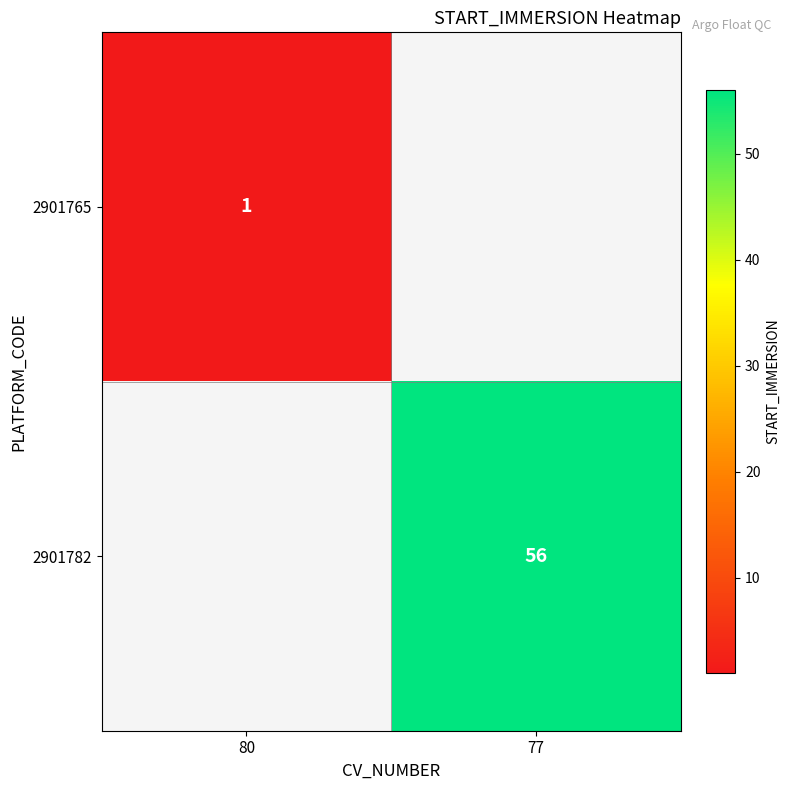

The 2901765 series shows 2 at 80. True or false?

False